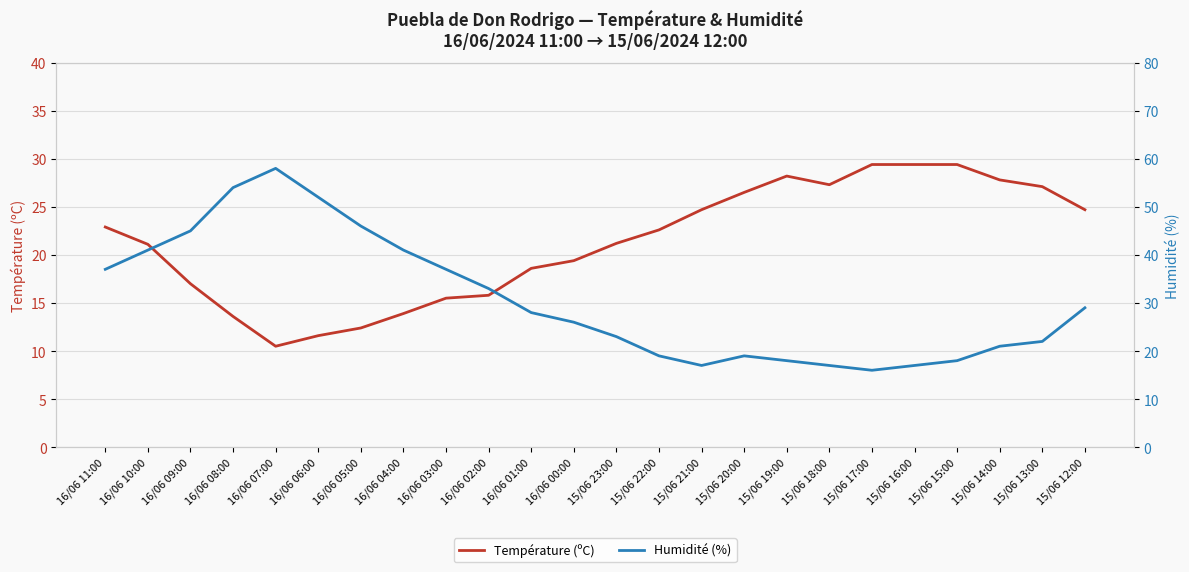

Between 16/06 01:00 and 15/06 19:00, which is larger?

15/06 19:00